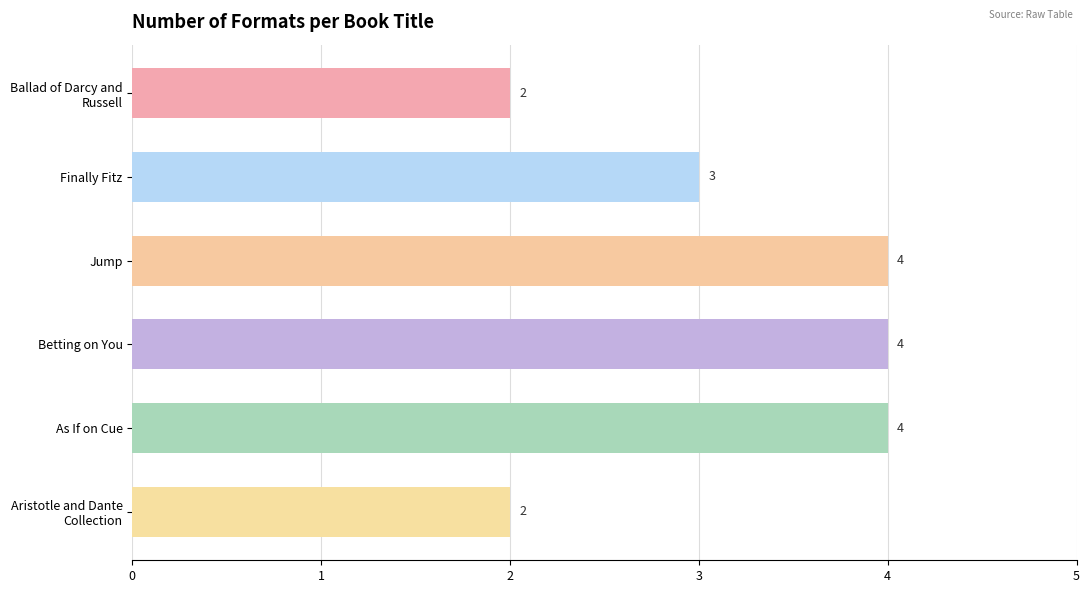

Is it true that the value at Finally Fitz is 3?

True